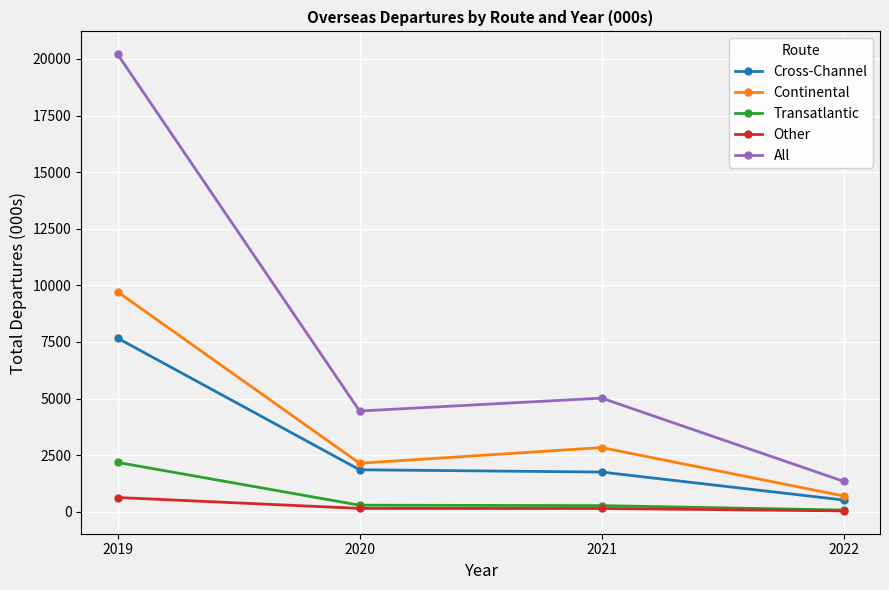

Is it true that Continental equals 16686.2 at 2019?

False